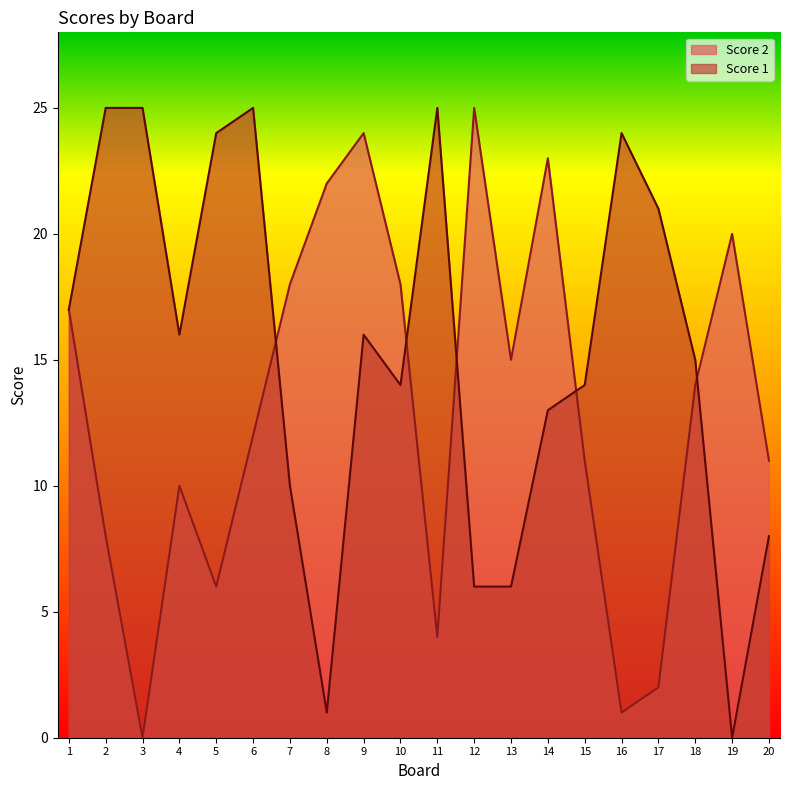

What is the difference between the second highest and second lowest values in the Score 2 series?

23